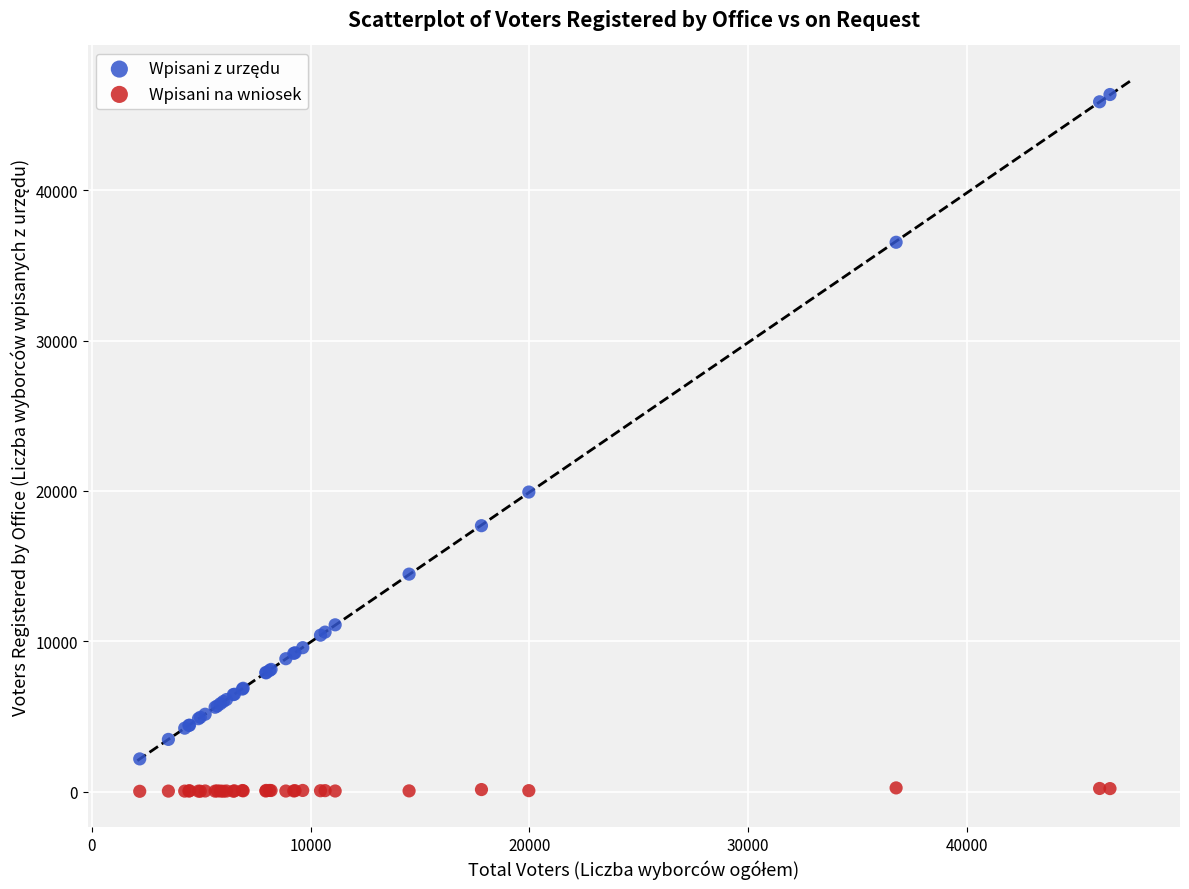

Which series contains the lowest Y value?

Wpisani na wniosek